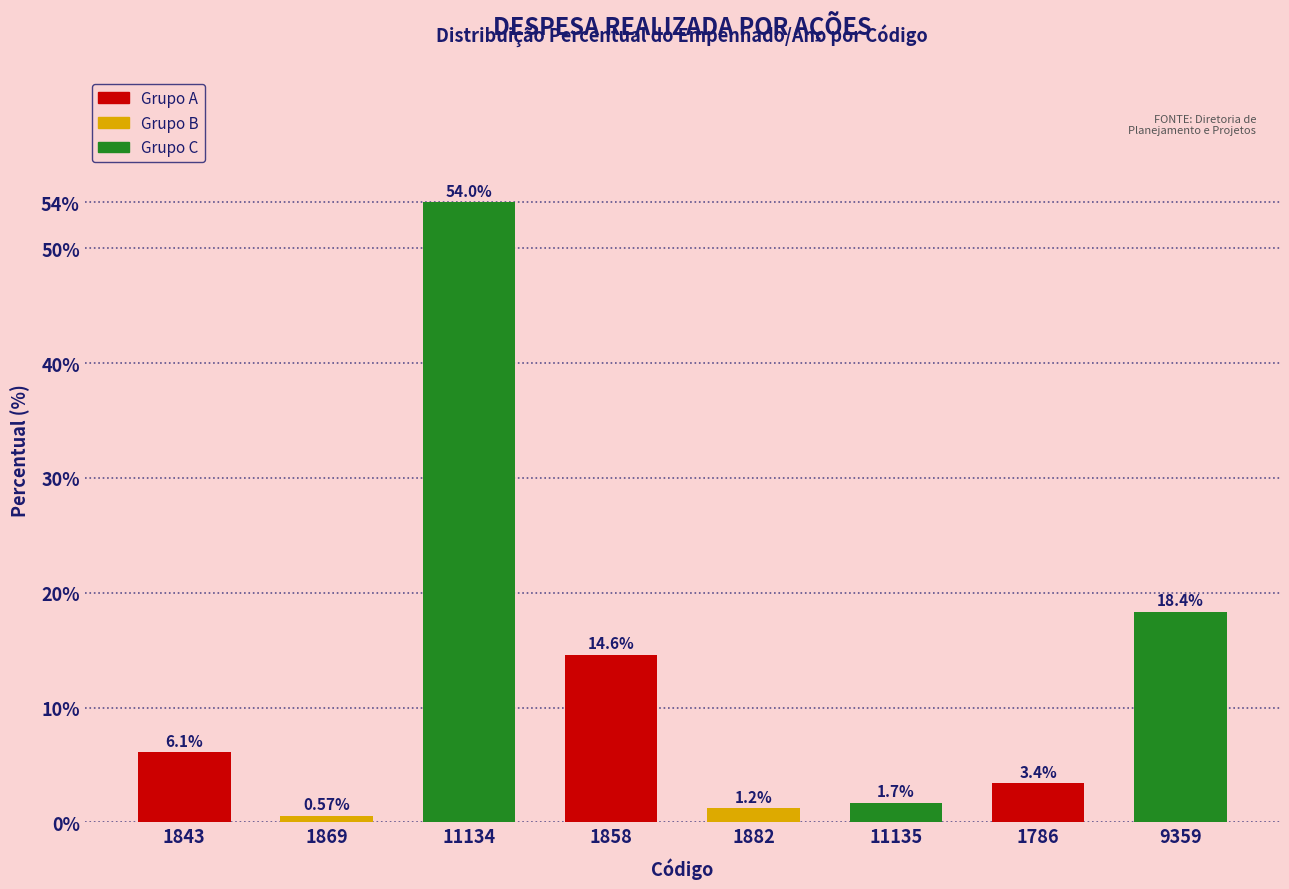

Which has a higher value, 9359 or 1858?

9359